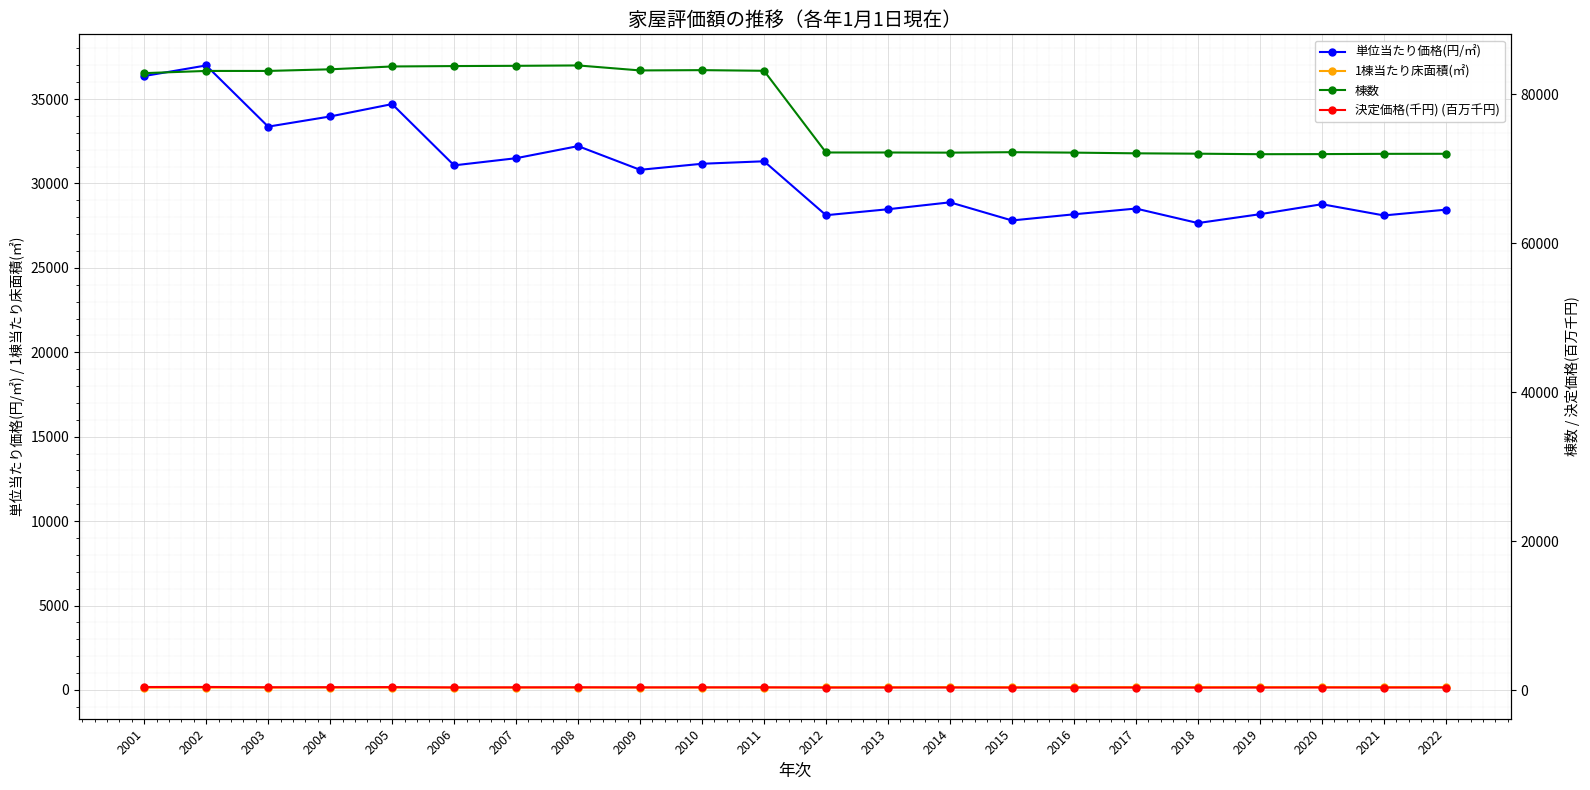

At which category does 棟数 reach its first local peak?

2008